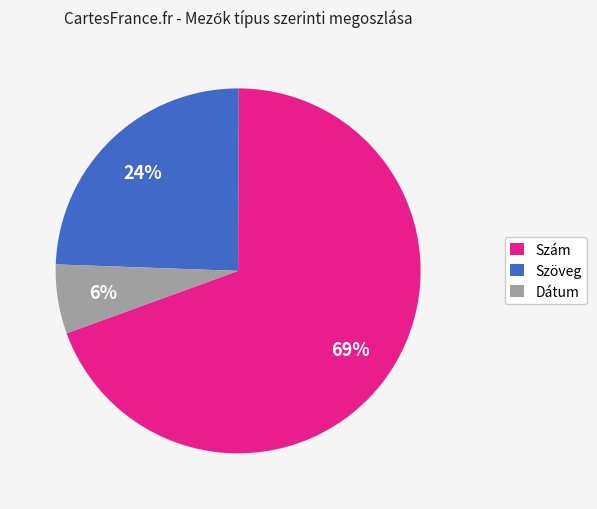

Rank the categories by value from lowest to highest.

Dátum, Szöveg, Szám